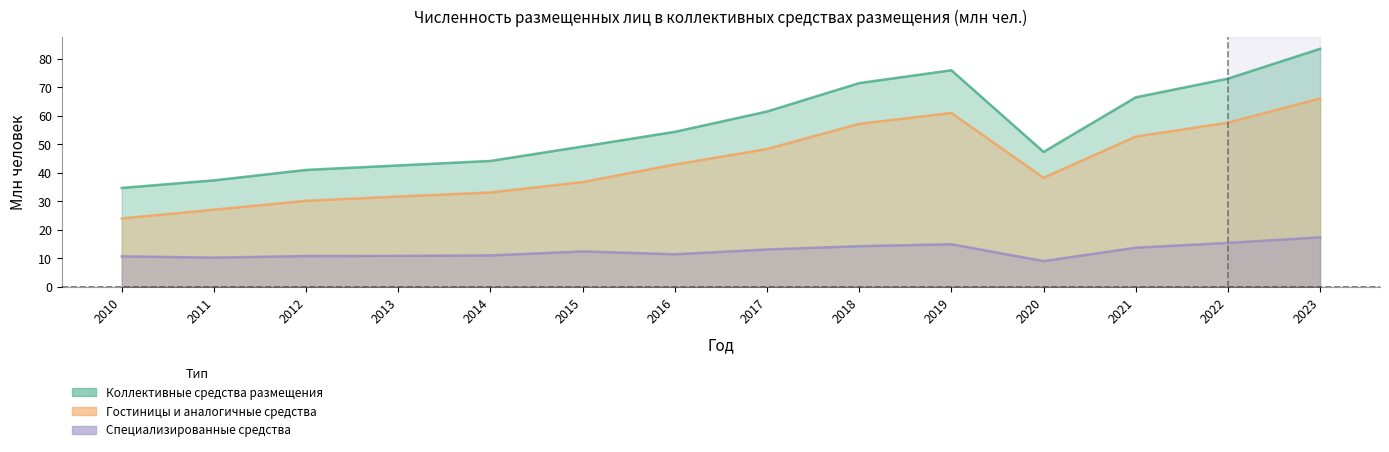

At which category does Специализированные средства reach its first local peak?

2015